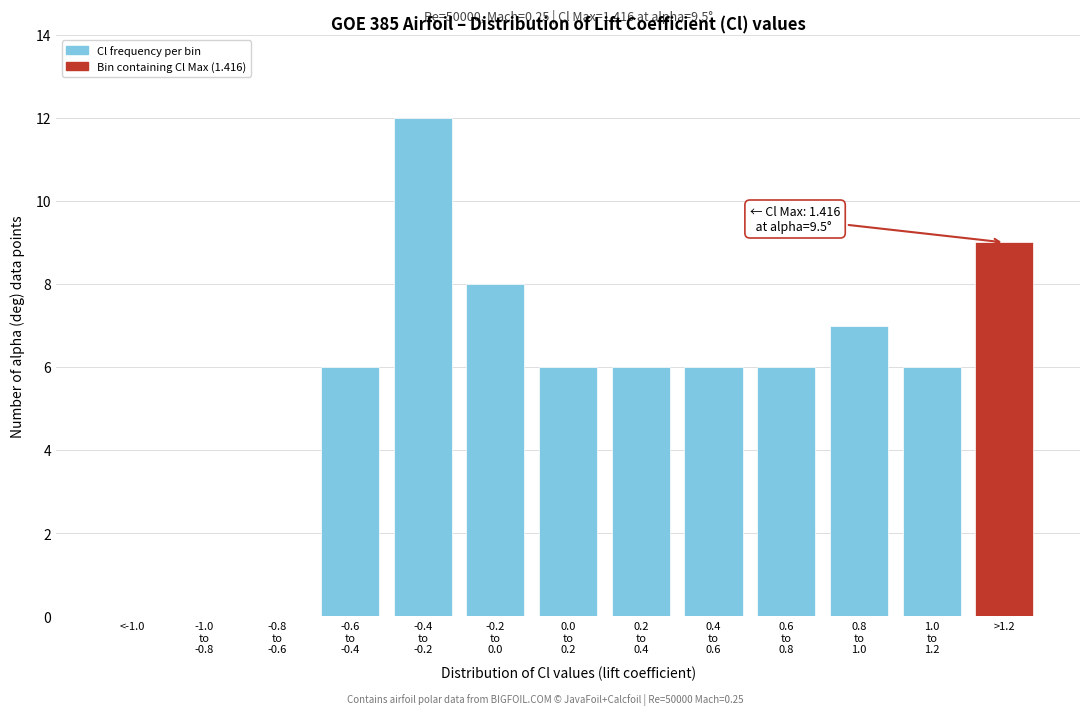

What is the maximum value shown in the chart?

12